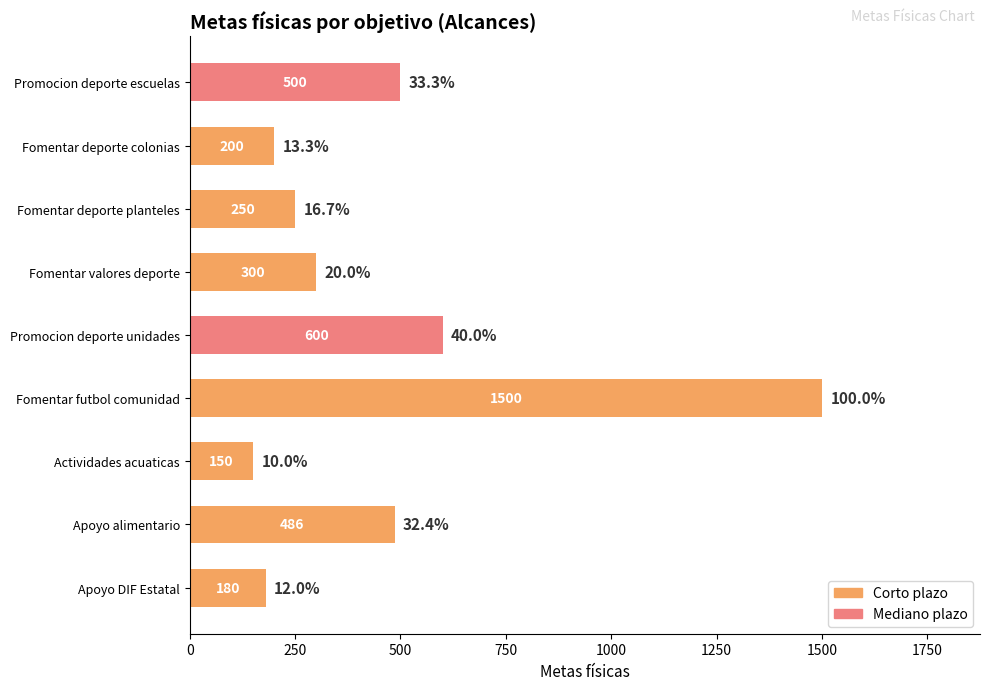

Between Fomentar valores deporte and Promocion deporte unidades, which is larger?

Promocion deporte unidades